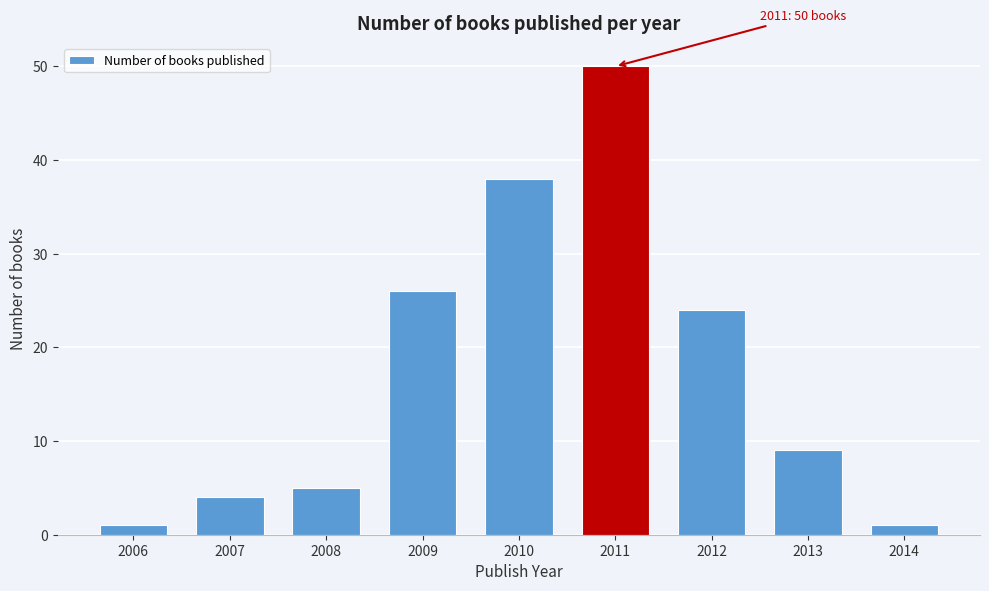

Reading left to right, transcribe all the data shown in this chart.

2006=1	2007=4	2008=5	2009=26	2010=38	2011=50	2012=24	2013=9	2014=1